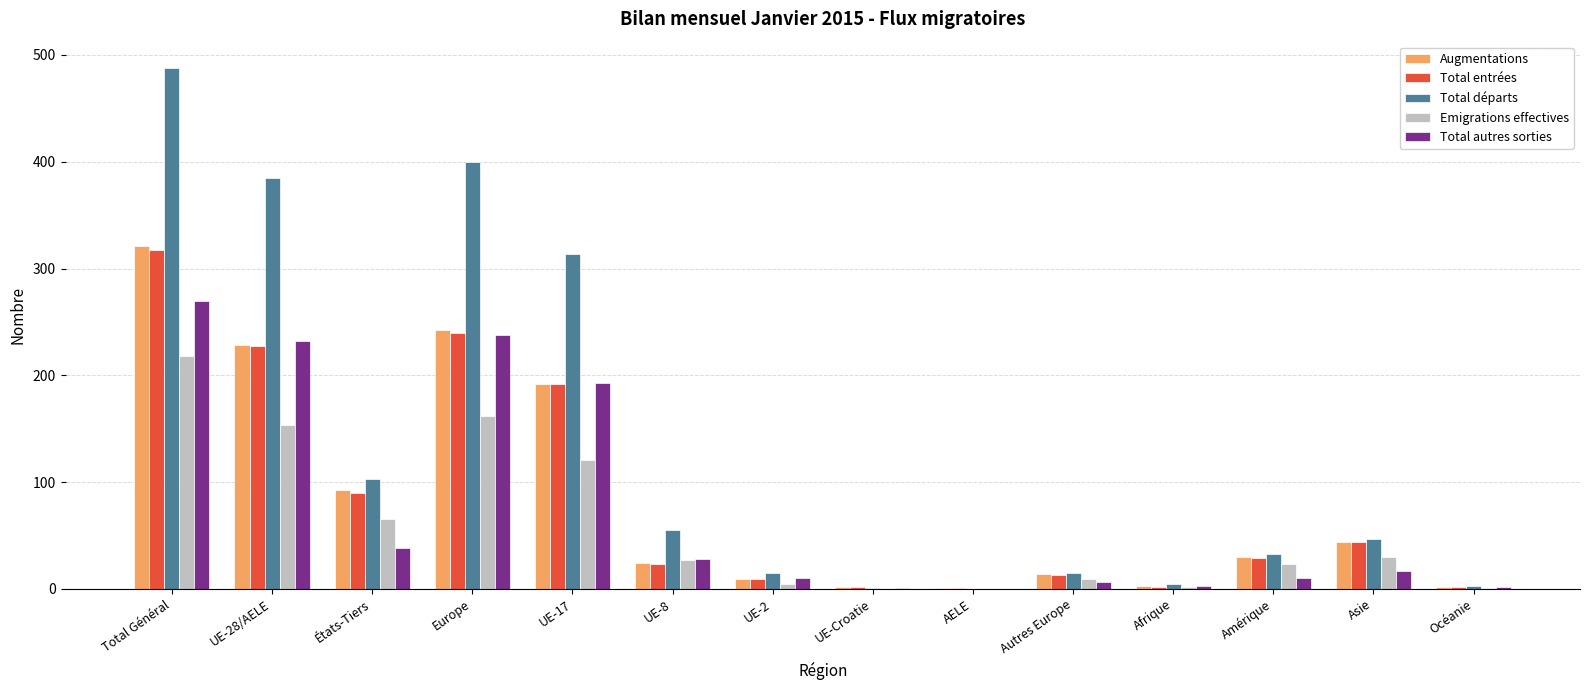

What is the sum of the Total autres sorties values at États-Tiers and Europe?

276